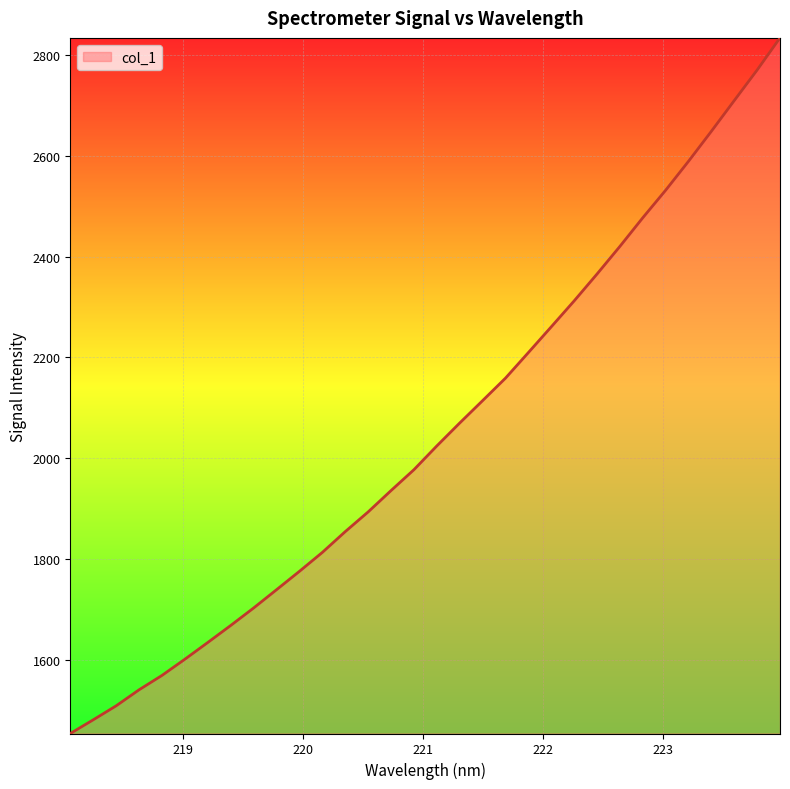

How many categories are shown in the chart?

32